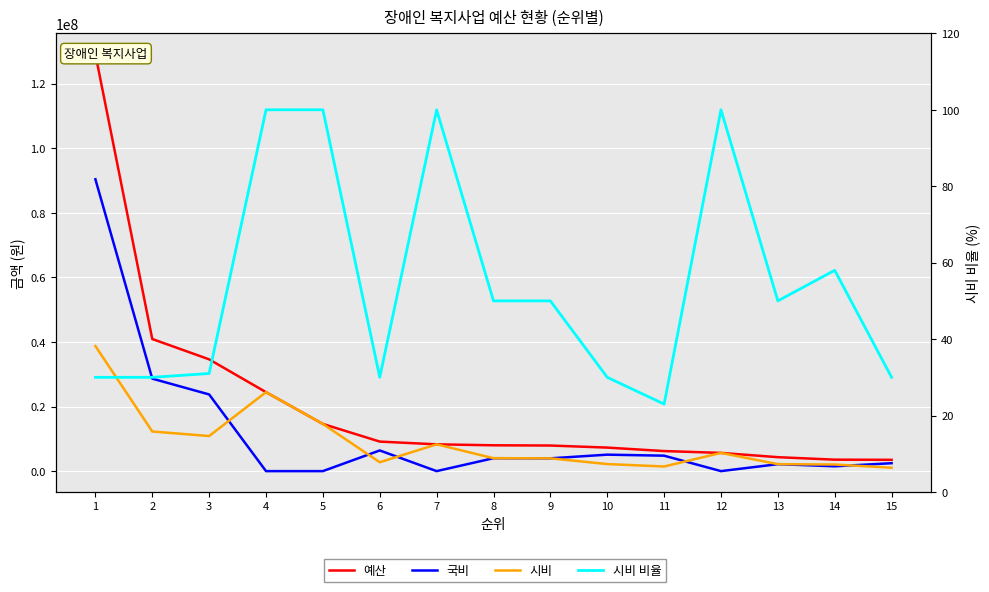

How many lines are shown in the chart?

4